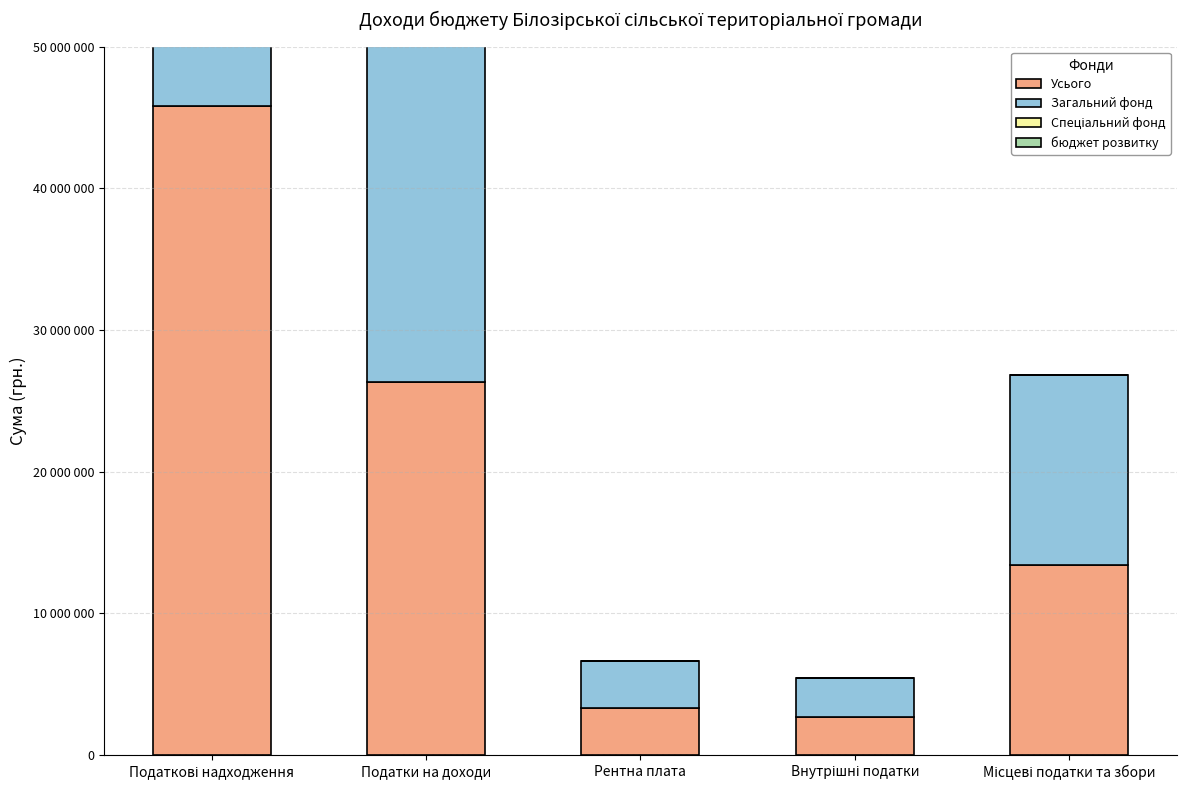

How many data points in Загальний фонд are less than 13425664?

2